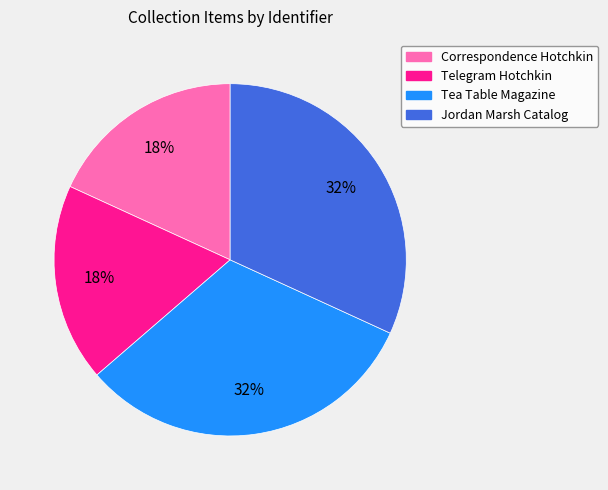

Does any single category account for the majority?

No